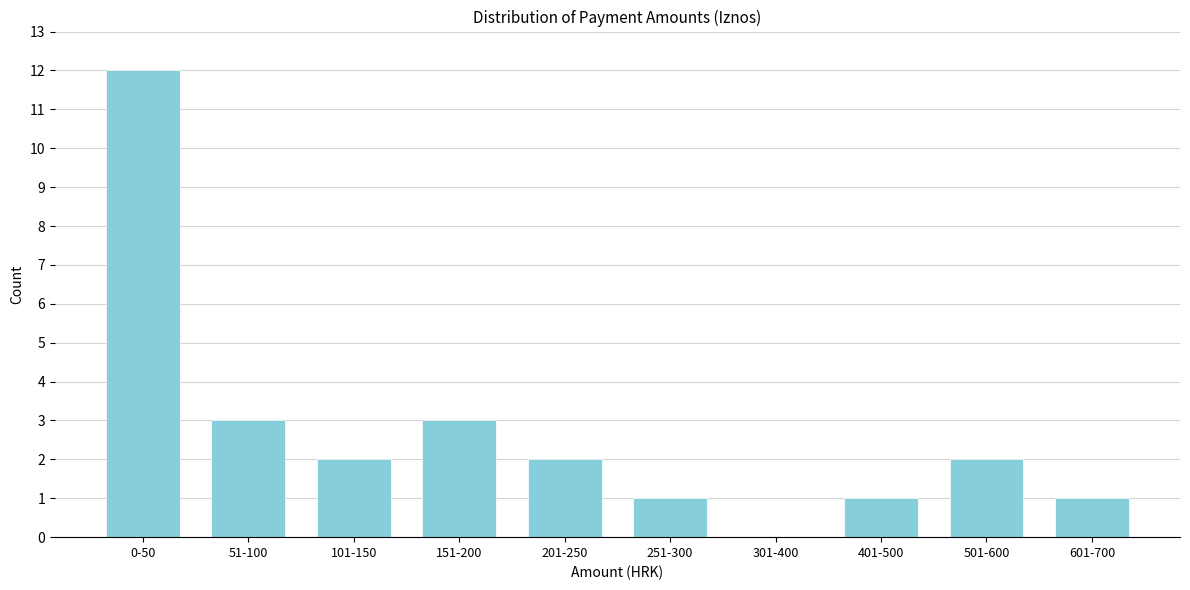

Reading left to right, extract all data points from this chart.

0-50=12	51-100=3	101-150=2	151-200=3	201-250=2	251-300=1	301-400=0	401-500=1	501-600=2	601-700=1